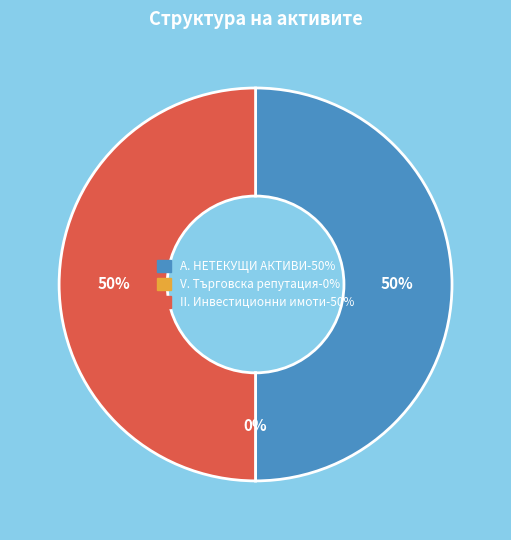

Approximately how many times larger is the value at А. НЕТЕКУЩИ АКТИВИ-50% compared to II. Инвестиционни имоти-50%?

1.0